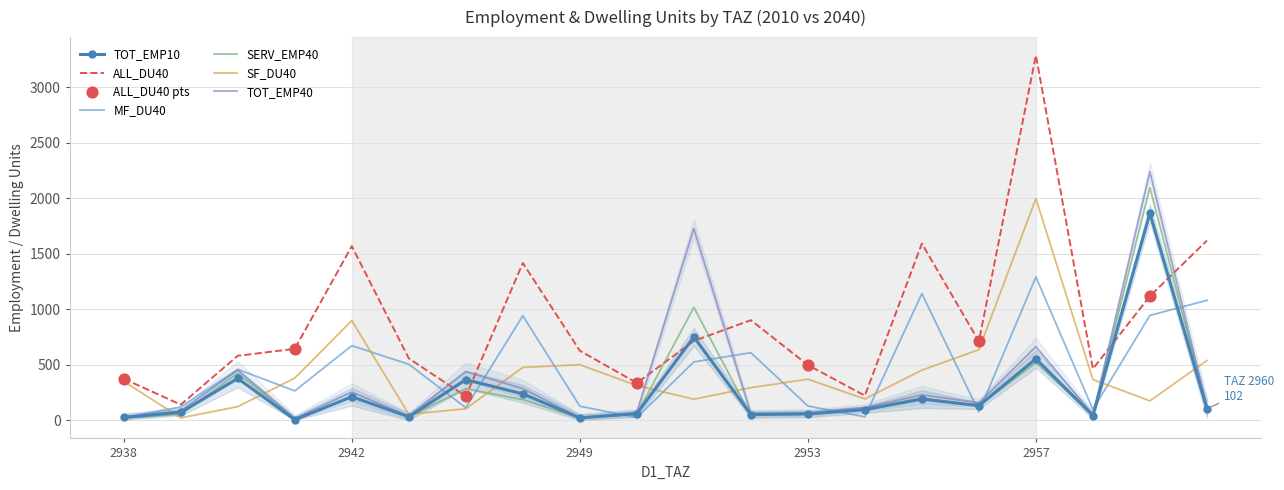

Which series reaches the maximum Y coordinate?

ALL_DU40